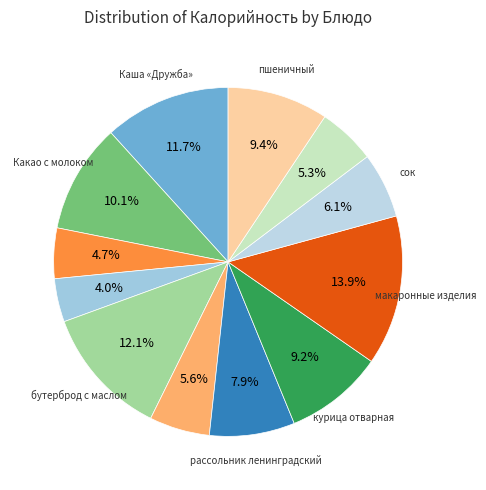

Count the number of slices in the pie.

12